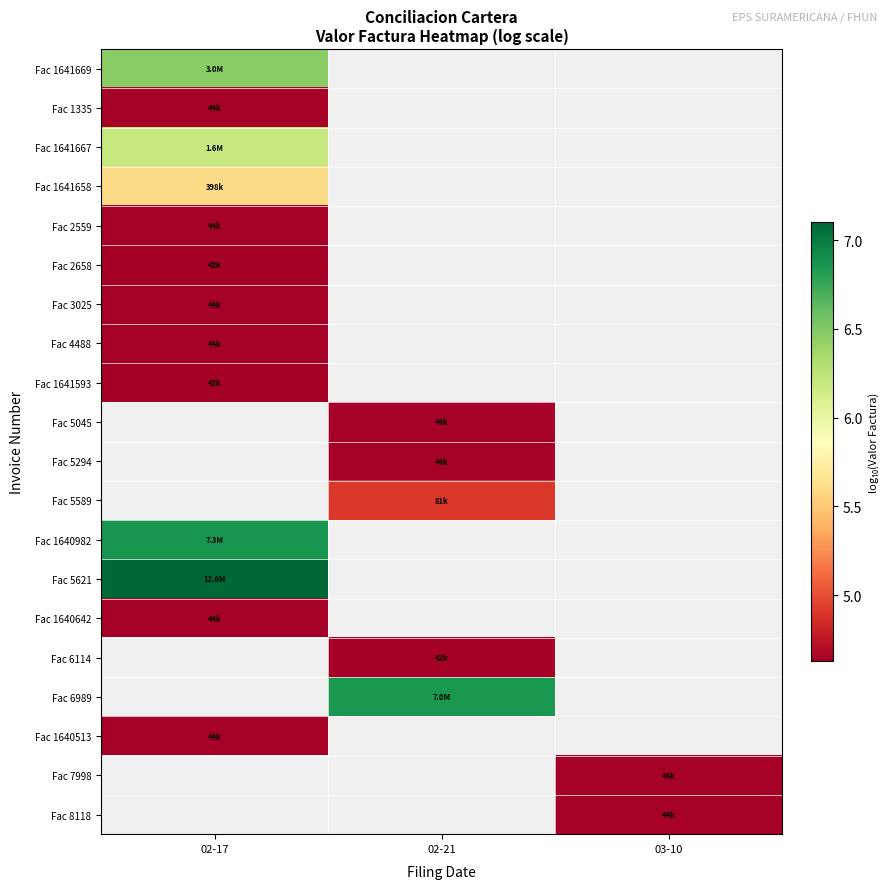

What is the maximum value shown in the chart?

7.1